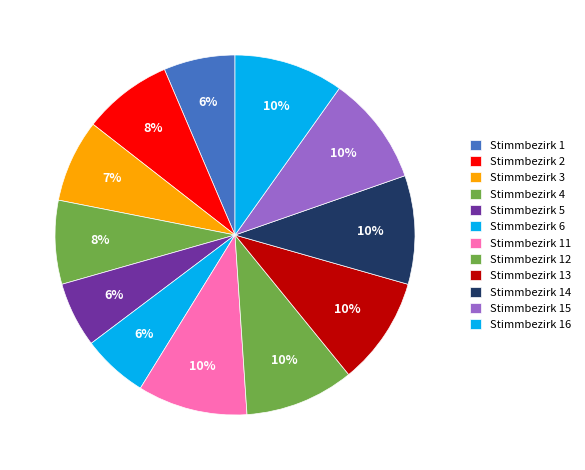

Count the number of slices in the pie.

12